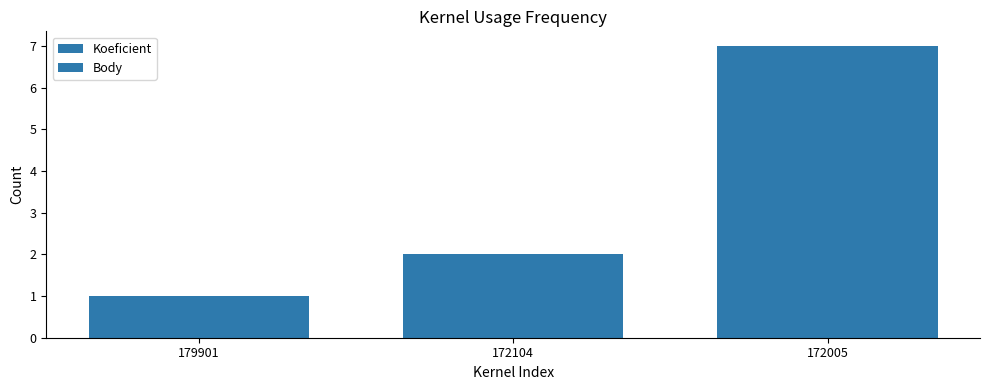

Which category has the highest value in the Koeficient series?

172005